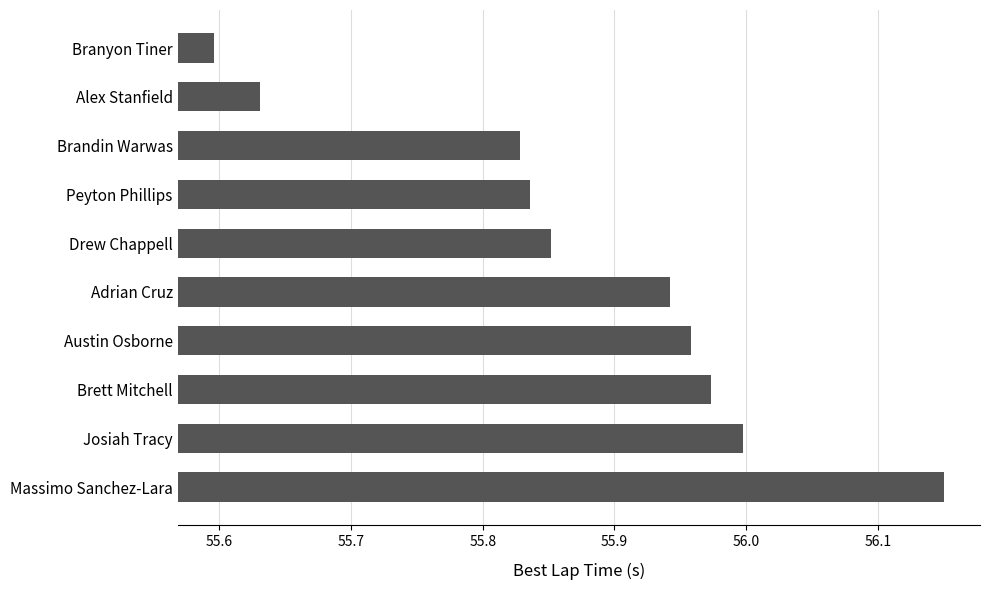

Where is the data nearest to the value 55?

Branyon Tiner